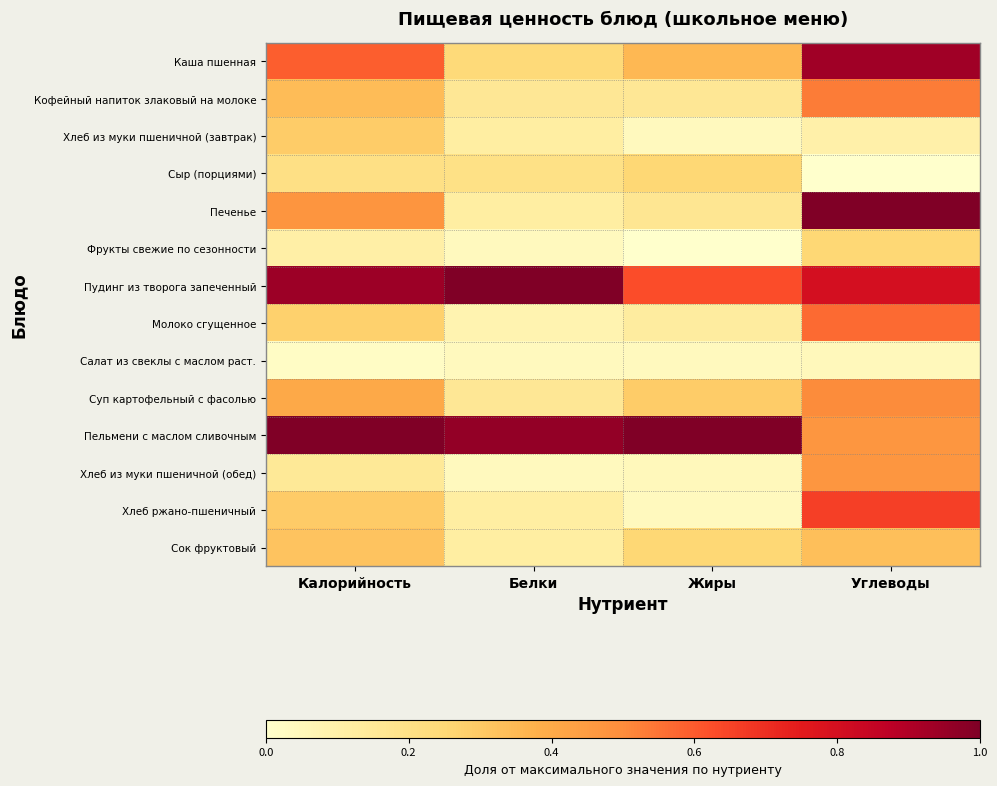

At how many categories does at least one series exceed 0?

4